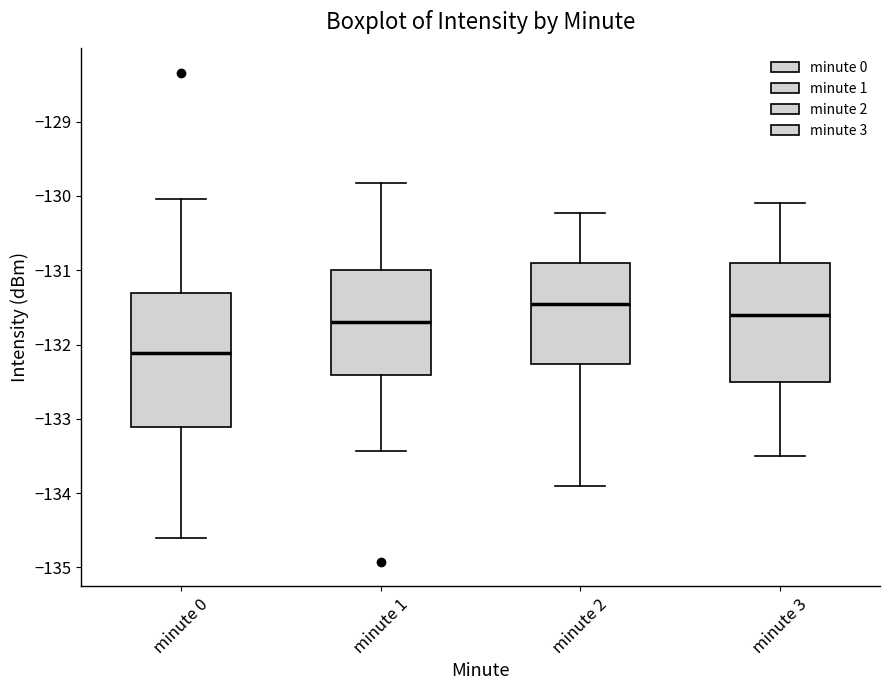

Which box is the tallest, from its lower edge to its upper edge?

minute 0